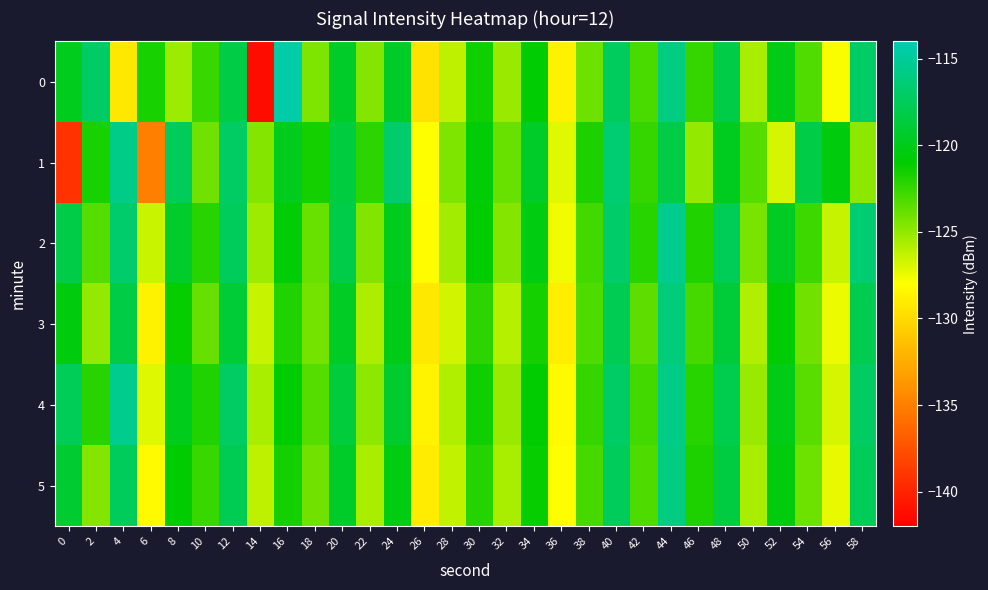

Between 22 and 36, which series saw the biggest shift?

1